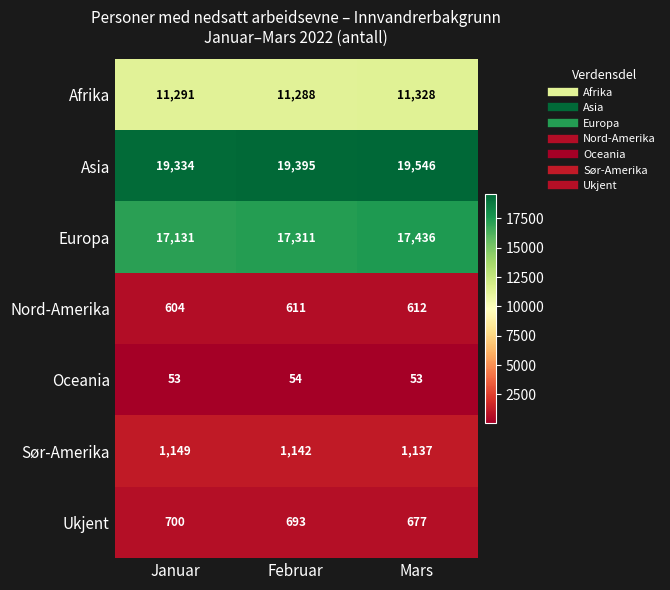

What is the difference between the maximum and second lowest values in the Europa series?

125